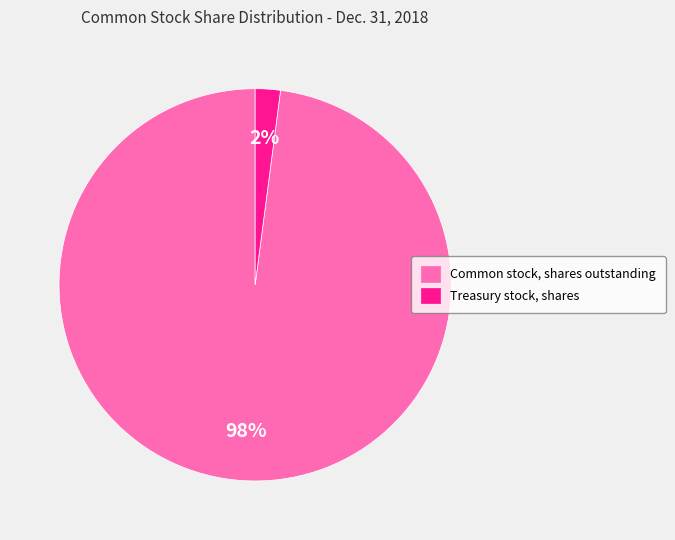

To the nearest percent, what is the average slice percentage?

50%